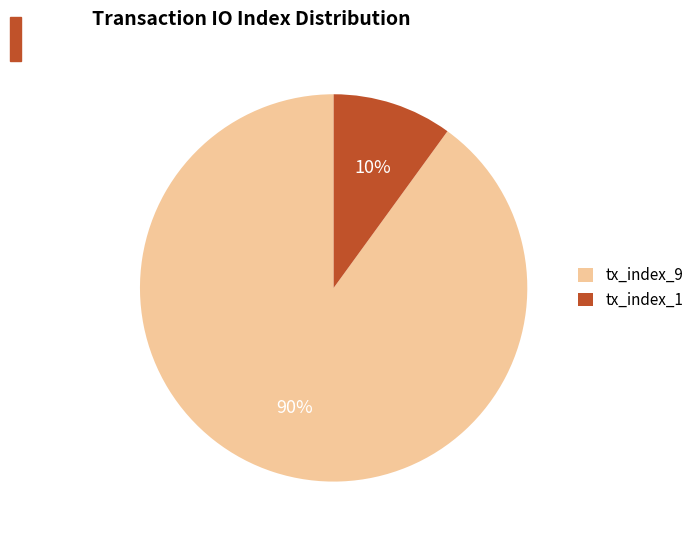

To the nearest percent, what portion does tx_index_1 represent?

10%